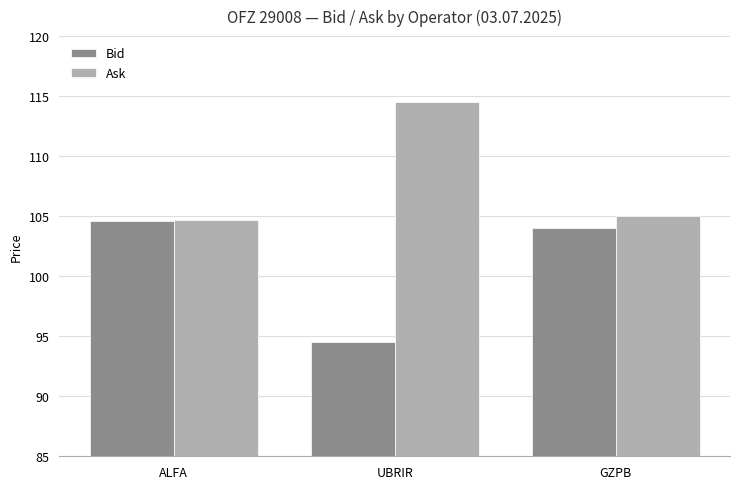

Which series has the largest total across all categories?

Ask